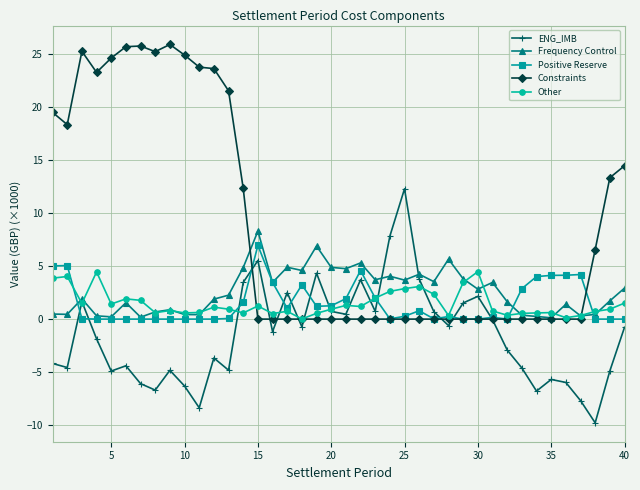

What is the value of the Frequency Control point at the 16th from the left?

3.5